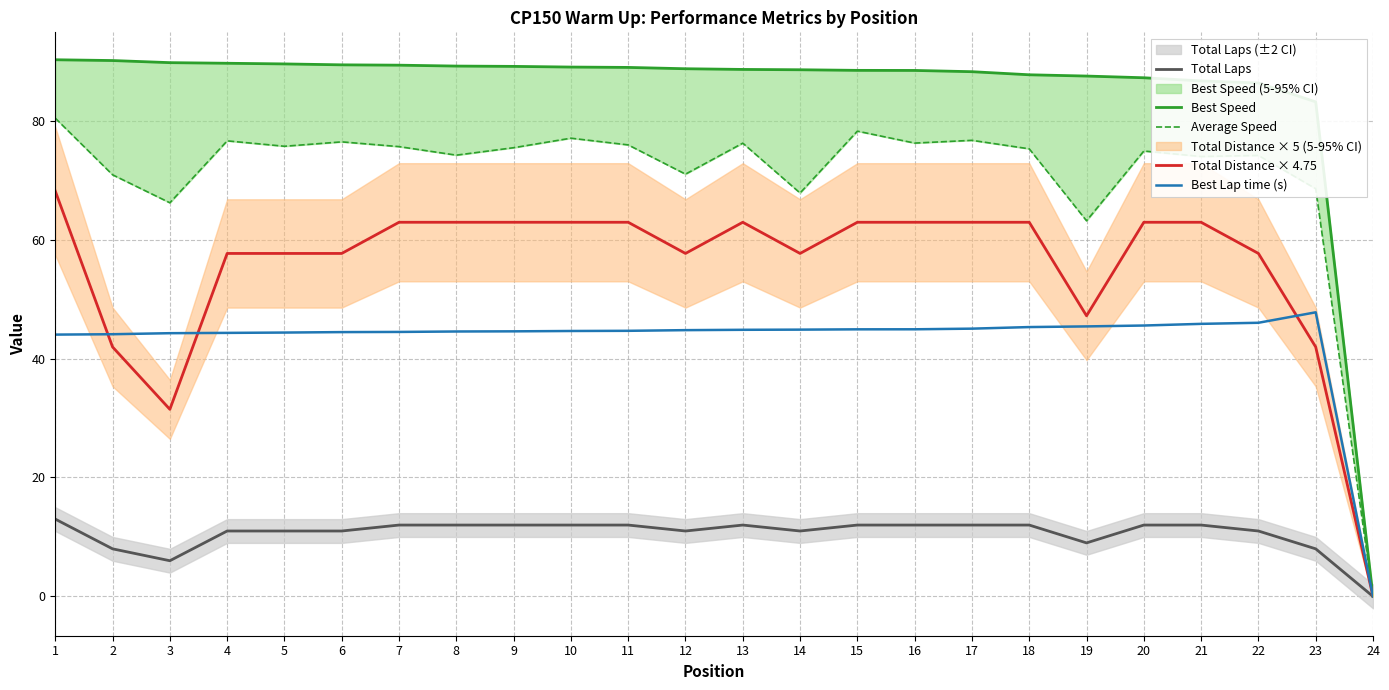

The Total Laps series shows -4.7 at 24. True or false?

False